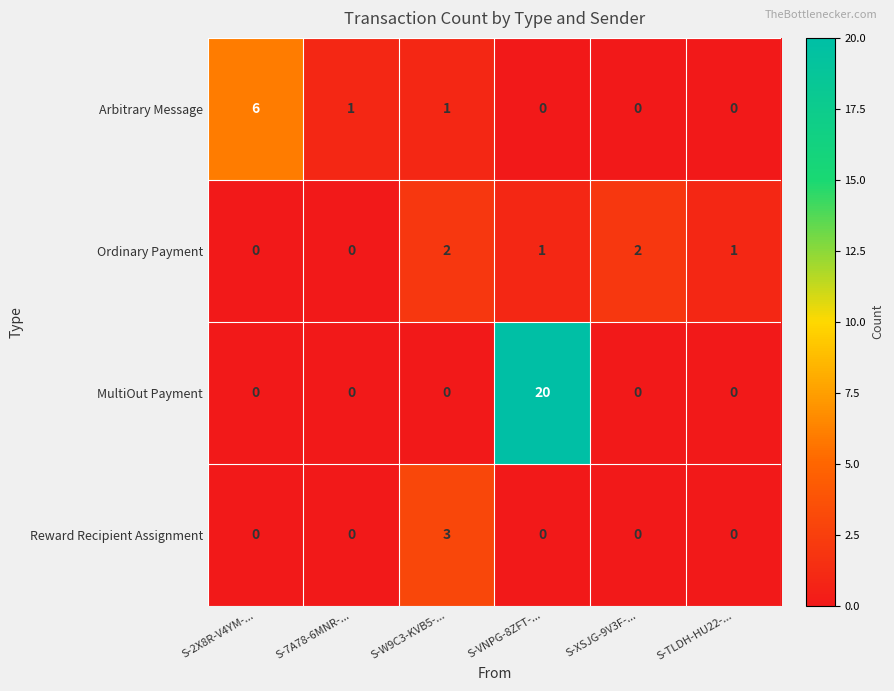

What is the difference between the highest and lowest values at S-XSJG-9V3F-...?

2